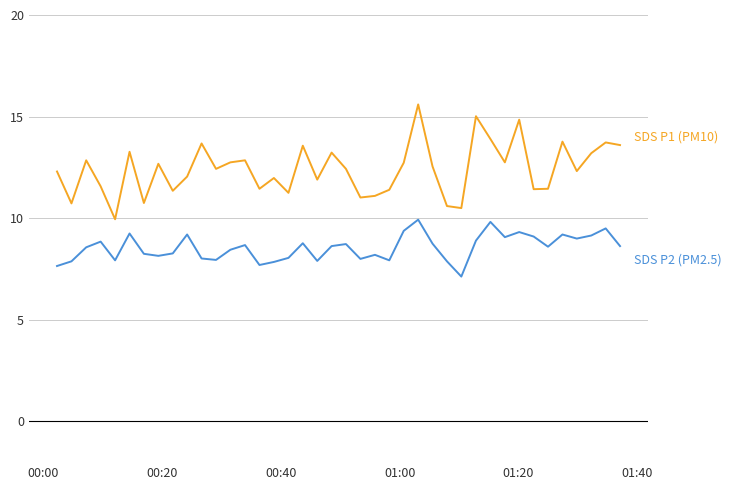

What is the minimum value shown in the chart?

7.1